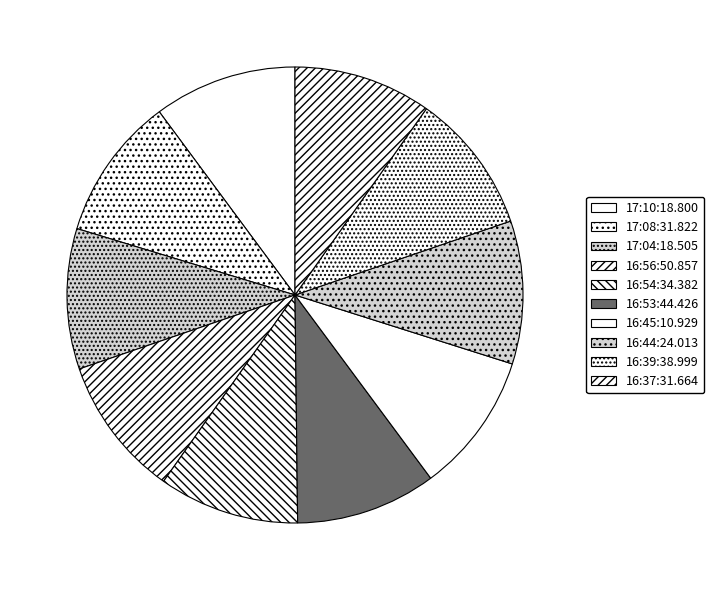

Rank the categories by value from highest to lowest.

17:10:18.800, 17:08:31.822, 16:44:24.013, 17:04:18.505, 16:56:50.857, 16:54:34.382, 16:53:44.426, 16:45:10.929, 16:39:38.999, 16:37:31.664